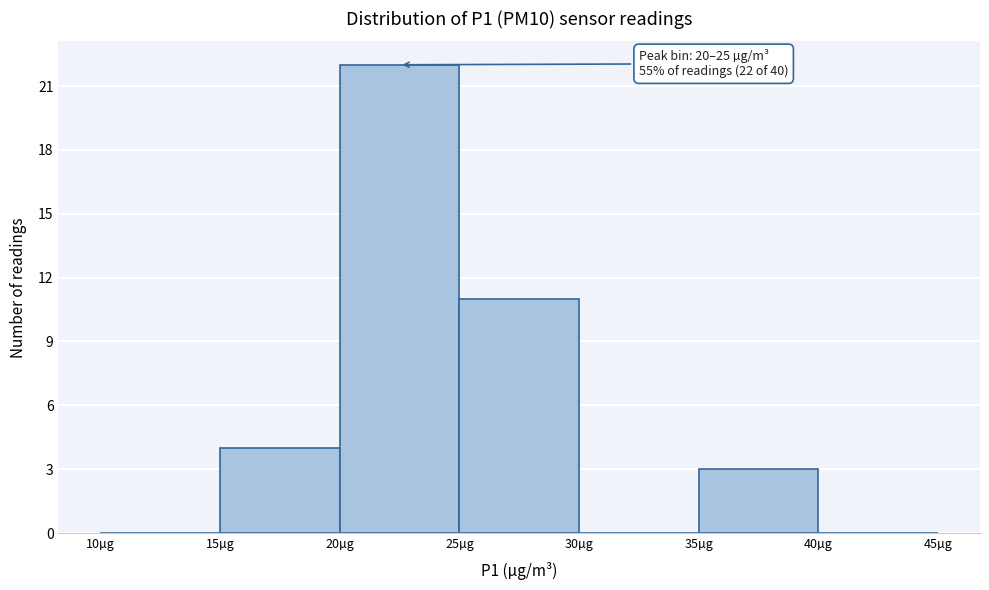

Which range on the x-axis has the tallest bar?

20 to 25